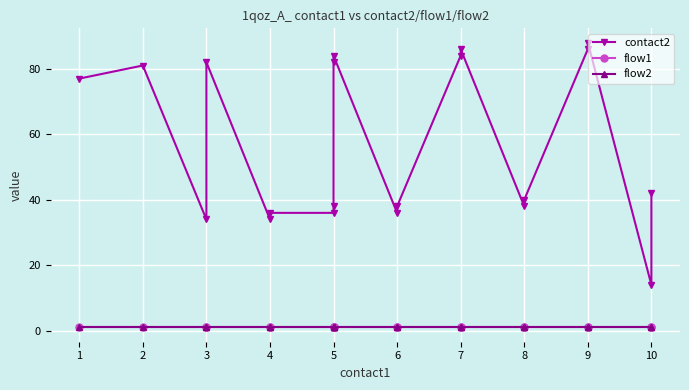

Is it true that flow1 equals 1 at 3?

False